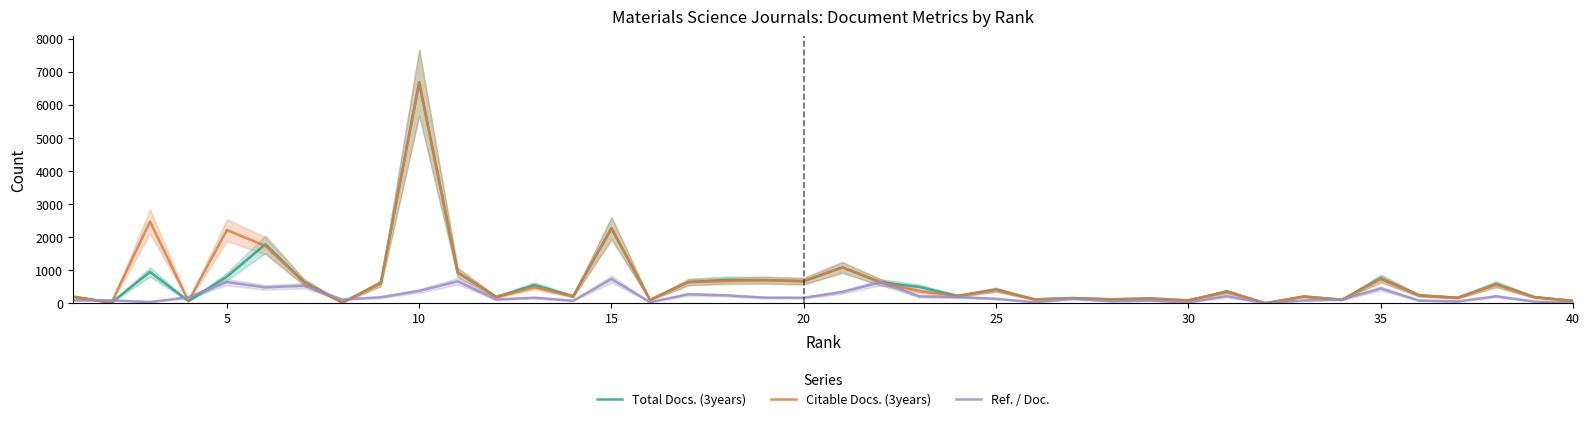

What is the highest value of the Ref. / Doc. series?

733